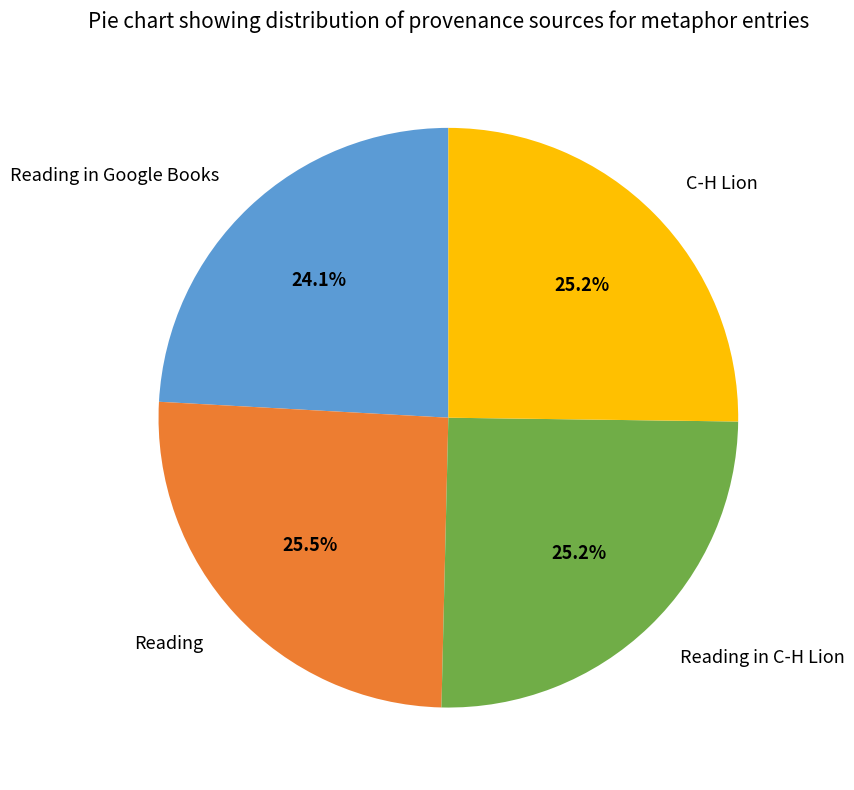

To the nearest percent, what is the average slice percentage?

25%